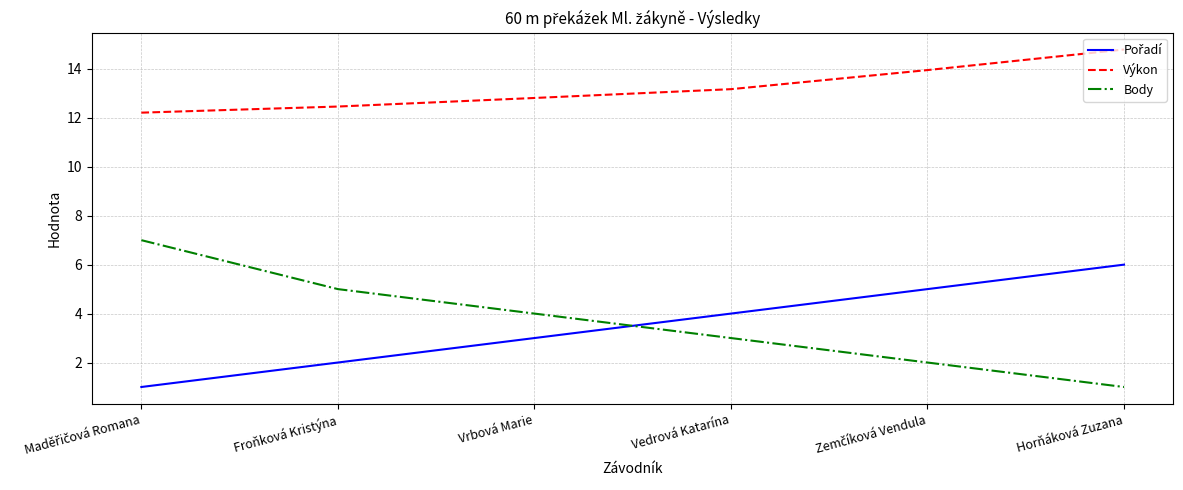

The value of Výkon at Vrbová Marie is 16.7. True or false?

False